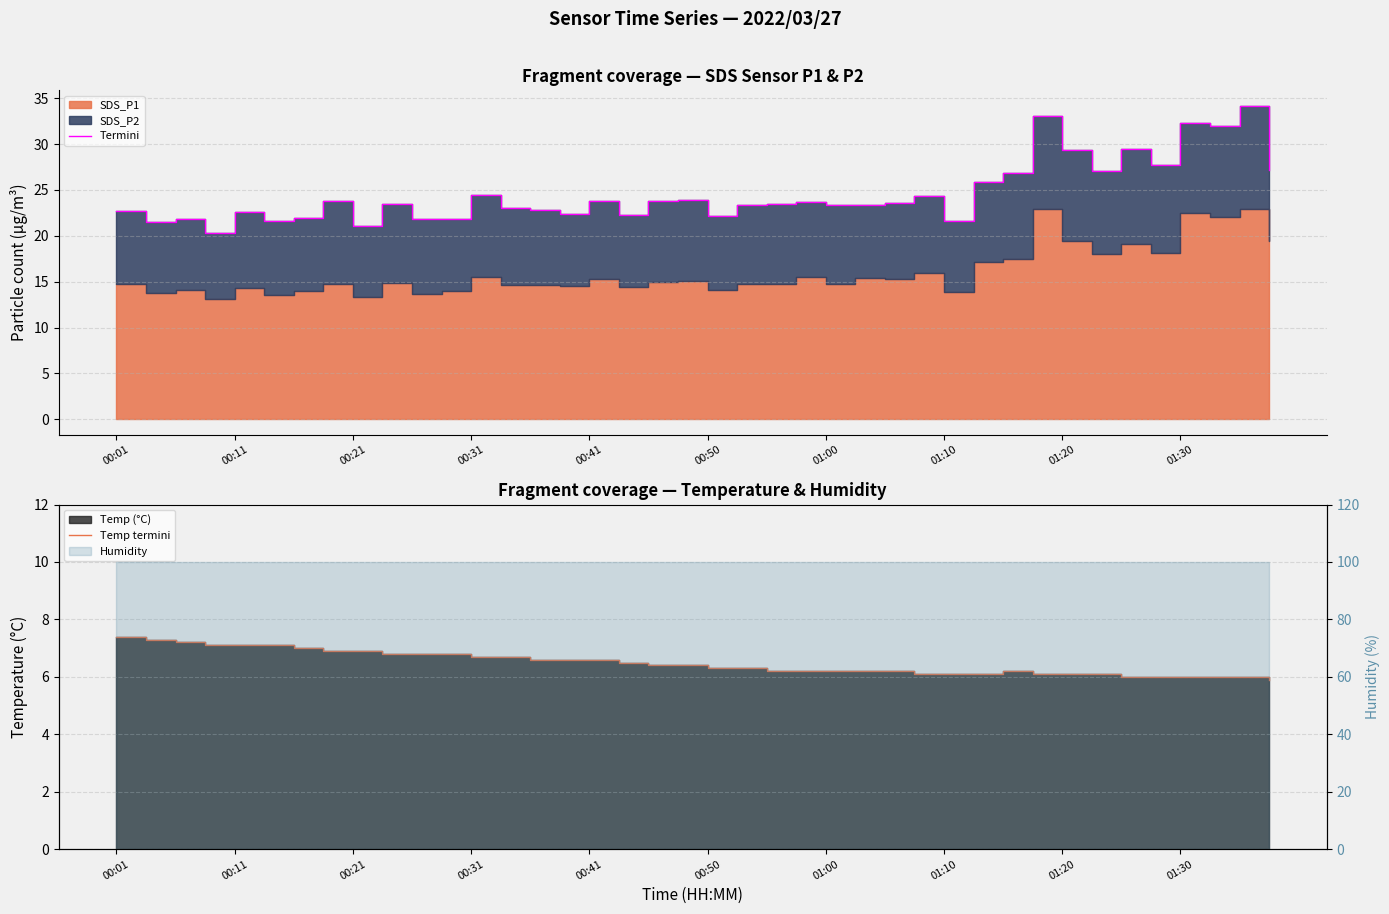

True or false: Temp termini has more than 2 points higher than both neighbors.

False